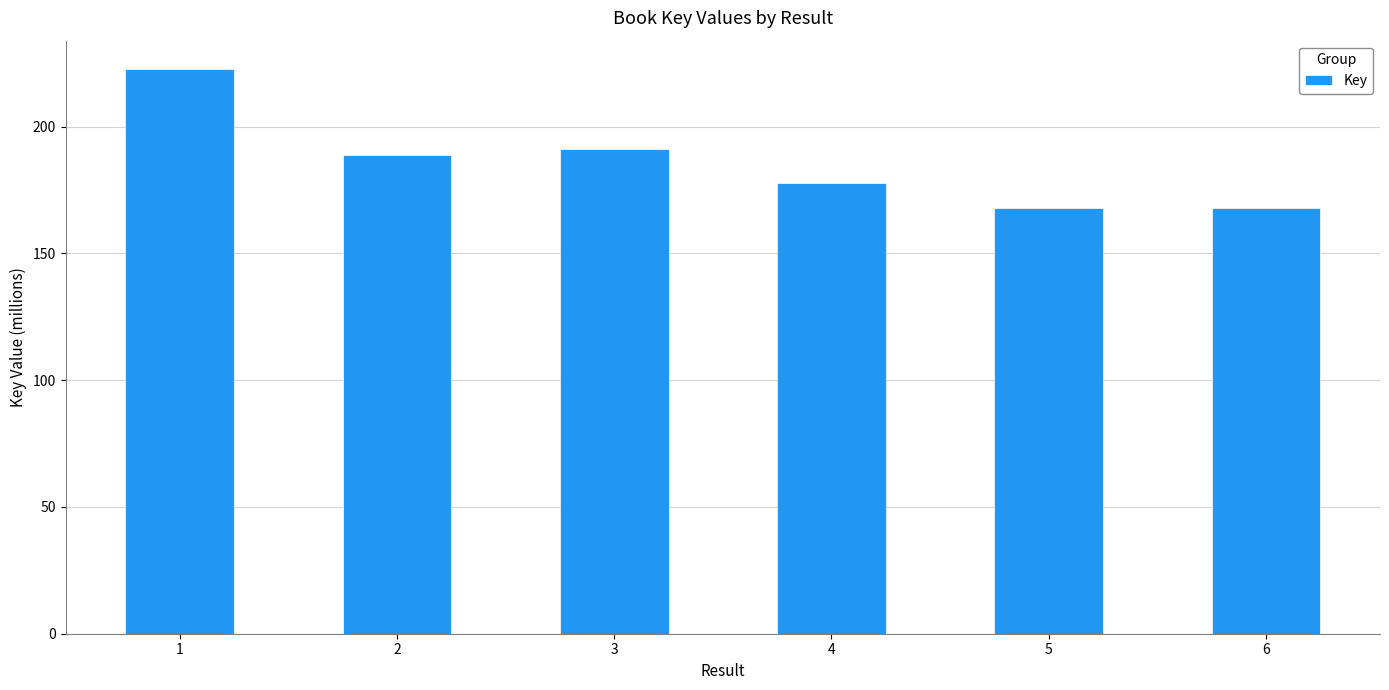

Reading right to left, transcribe all the data shown in this chart.

6=167.9	5=167.9	4=177.7	3=191.3	2=188.8	1=222.8